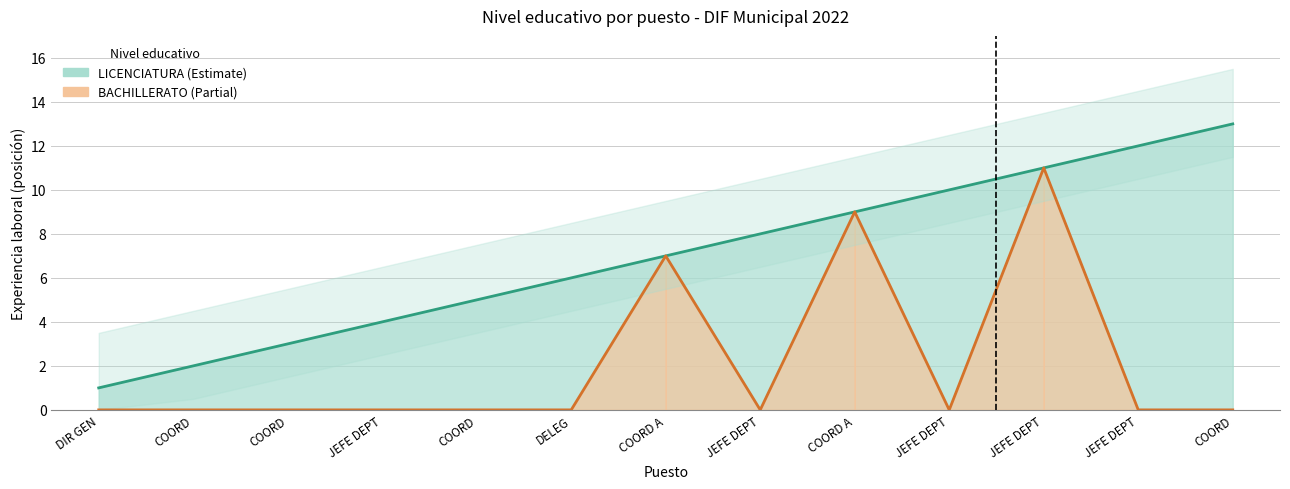

Between COORD and COORD A, which is larger?

COORD A